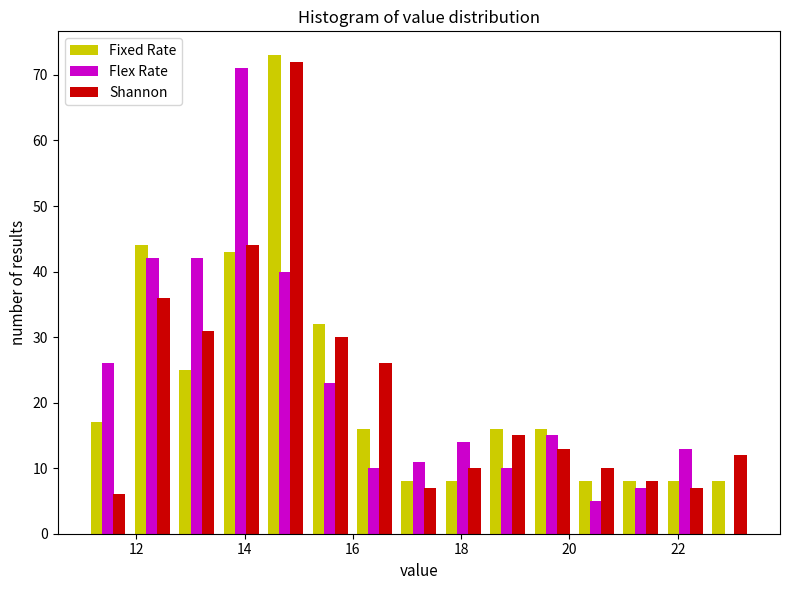

Reading left to right, transcribe this chart: for each range on the x-axis, give the height of each series' bar. Neither the bar edges nor the heights are printed on the chart, so give them approximately, as read against the axes.

11.0 to 11.8: Fixed Rate=17	Flex Rate=26	Shannon=6
11.8 to 12.8: Fixed Rate=44	Flex Rate=42	Shannon=36
12.8 to 13.6: Fixed Rate=25	Flex Rate=42	Shannon=31
13.6 to 14.4: Fixed Rate=43	Flex Rate=71	Shannon=44
14.4 to 15.2: Fixed Rate=73	Flex Rate=40	Shannon=72
15.2 to 16.0: Fixed Rate=32	Flex Rate=23	Shannon=30
16.0 to 16.8: Fixed Rate=16	Flex Rate=10	Shannon=26
16.8 to 17.6: Fixed Rate=8	Flex Rate=11	Shannon=7
17.6 to 18.4: Fixed Rate=8	Flex Rate=14	Shannon=10
18.4 to 19.2: Fixed Rate=16	Flex Rate=10	Shannon=15
19.2 to 20.0: Fixed Rate=16	Flex Rate=15	Shannon=13
20.0 to 21.0: Fixed Rate=8	Flex Rate=5	Shannon=10
21.0 to 21.8: Fixed Rate=8	Flex Rate=7	Shannon=8
21.8 to 22.6: Fixed Rate=8	Flex Rate=13	Shannon=7
22.6 to 23.4: Fixed Rate=8	Flex Rate=0	Shannon=12